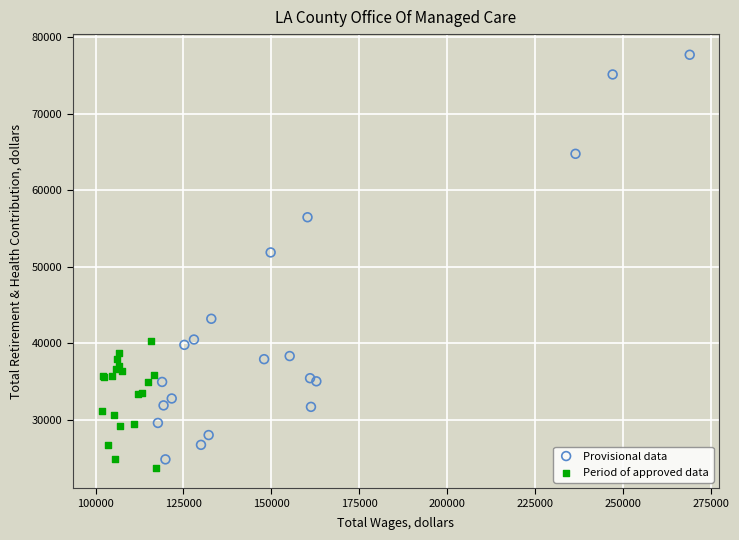

Which series contains the highest Y value?

Provisional data